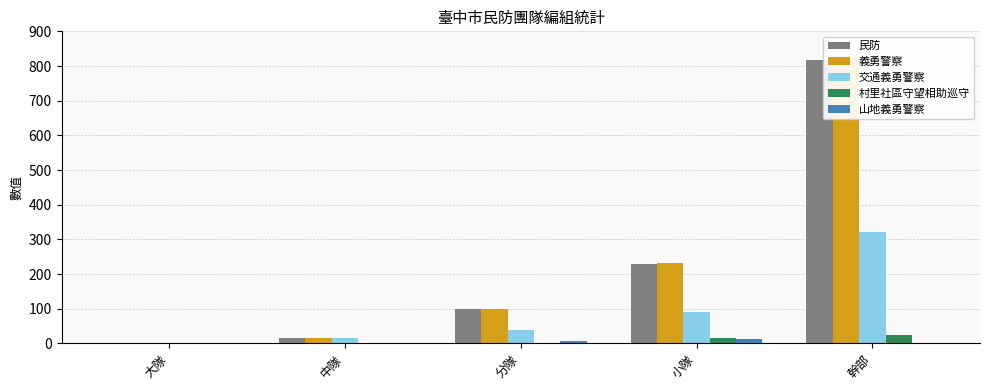

What is the label of the 2nd bar from the right?

小隊